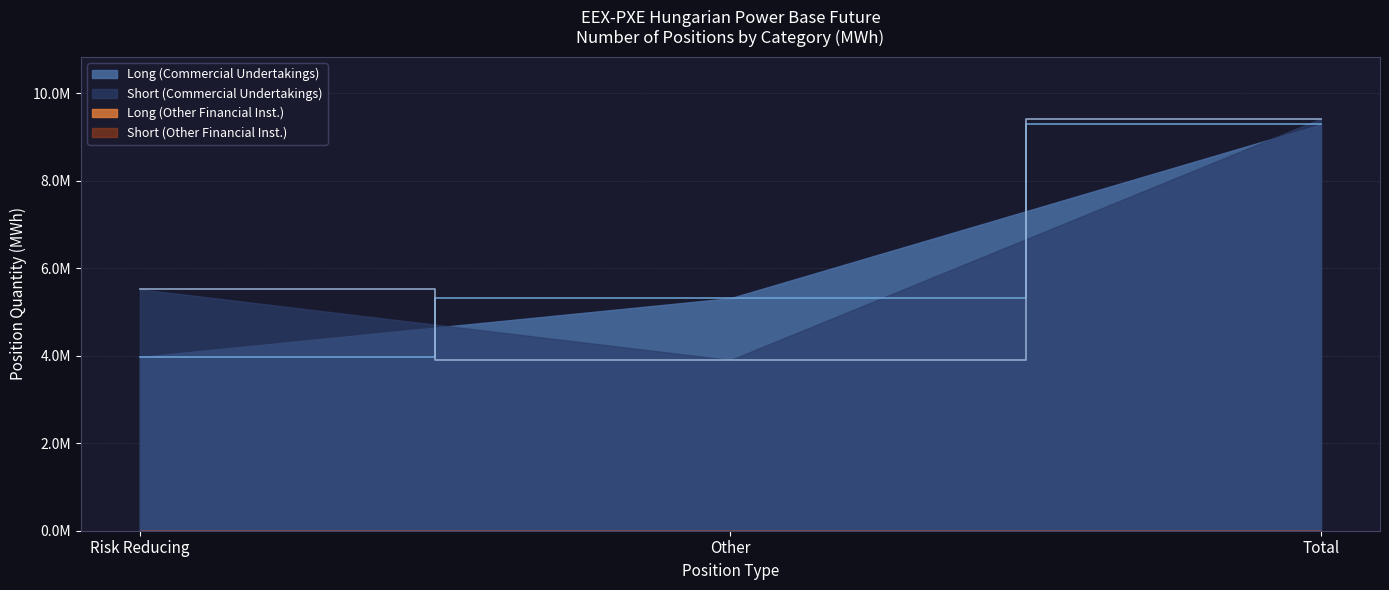

What is the spread (max minus min) of values at Other?

1414623